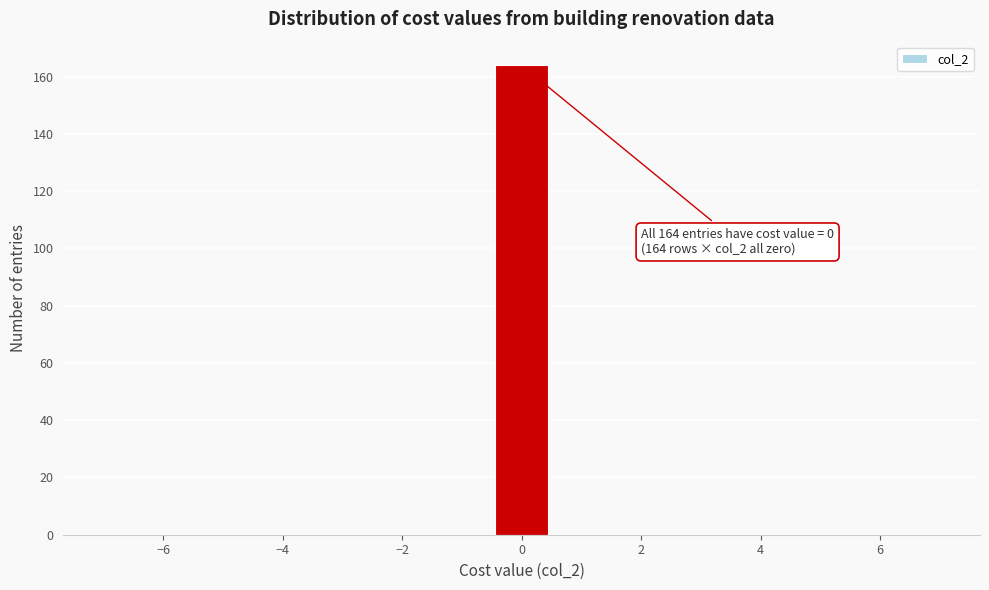

Which range on the x-axis has the tallest bar?

-0.4 to 0.4